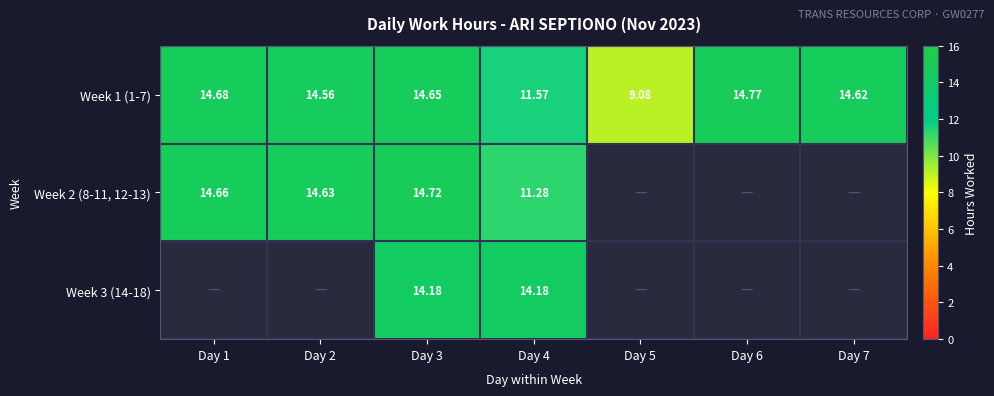

The Week 1 (1-7) series shows 11.6 at Day 4. True or false?

True